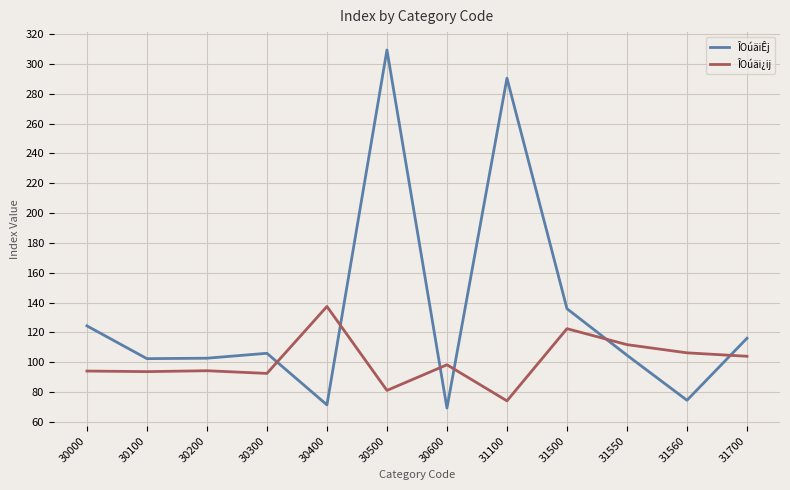

Which series has the largest total across all categories?

ÎOúäiÊj